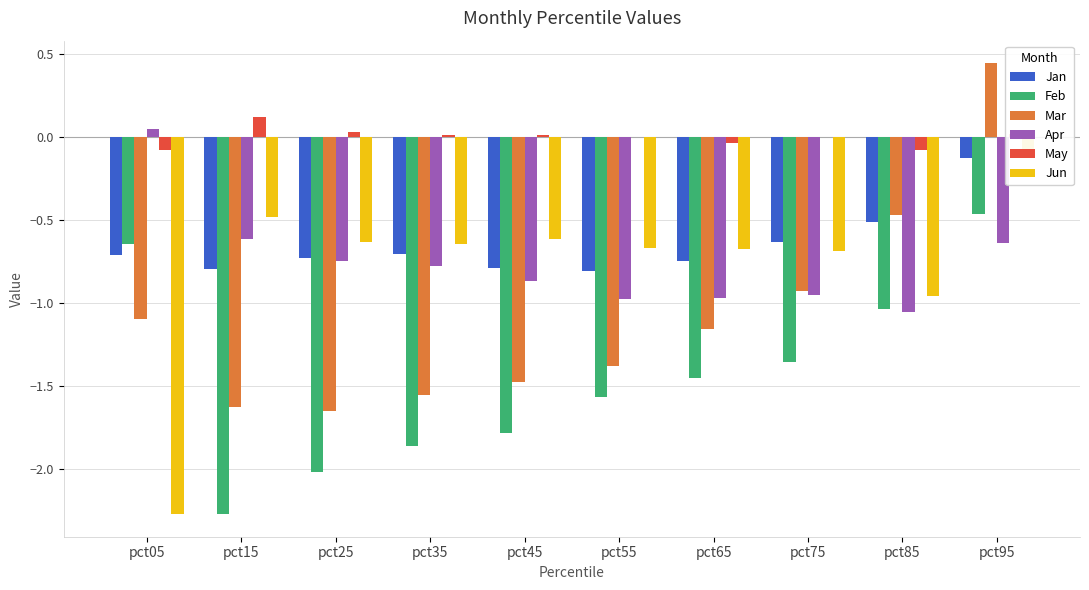

At which label is Jun closest to -1?

pct85